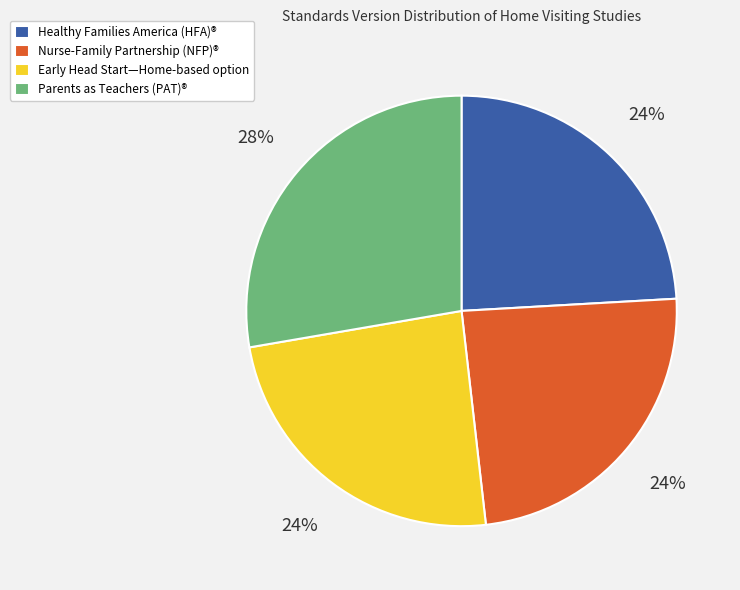

Is the sum of Healthy Families America (HFA)® and Nurse-Family Partnership (NFP)® greater than half?

No